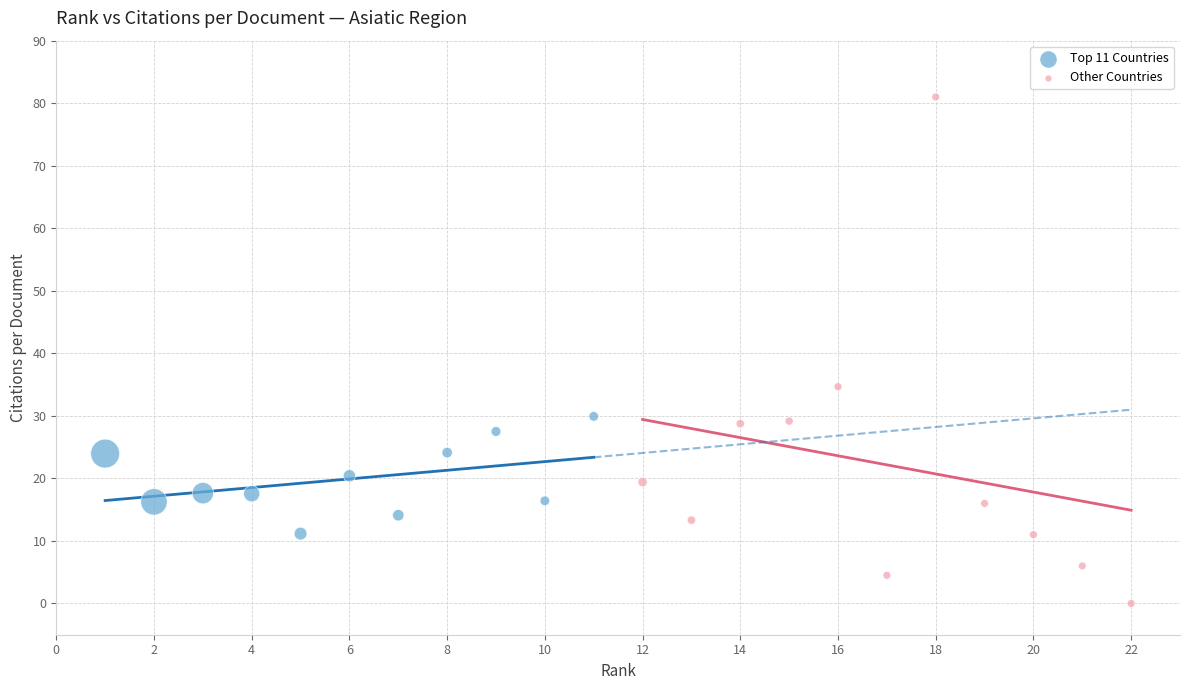

Which series reaches the maximum Y coordinate?

Other Countries